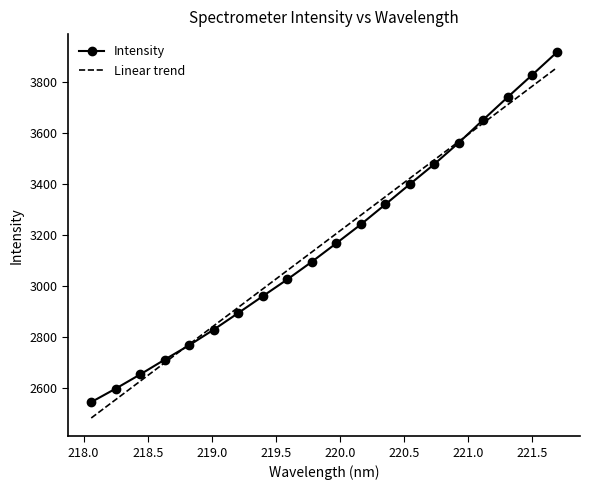

List the series in order of their peak value, highest first.

Intensity, Linear trend